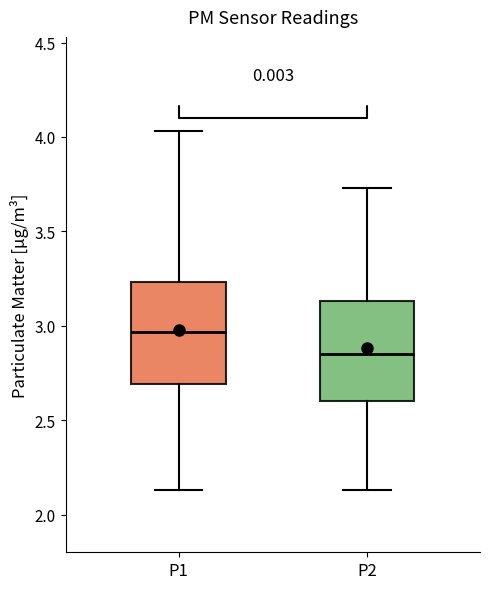

Reading left to right, read every box against the y-axis: the position of its median line, the range the box covers, and the ends of its whiskers. The values are not printed on the chart, so give them approximately, as read against the axis.

P1: median 2.95, box 2.70 to 3.25, whiskers 2.15 to 4.05
P2: median 2.85, box 2.60 to 3.15, whiskers 2.15 to 3.75